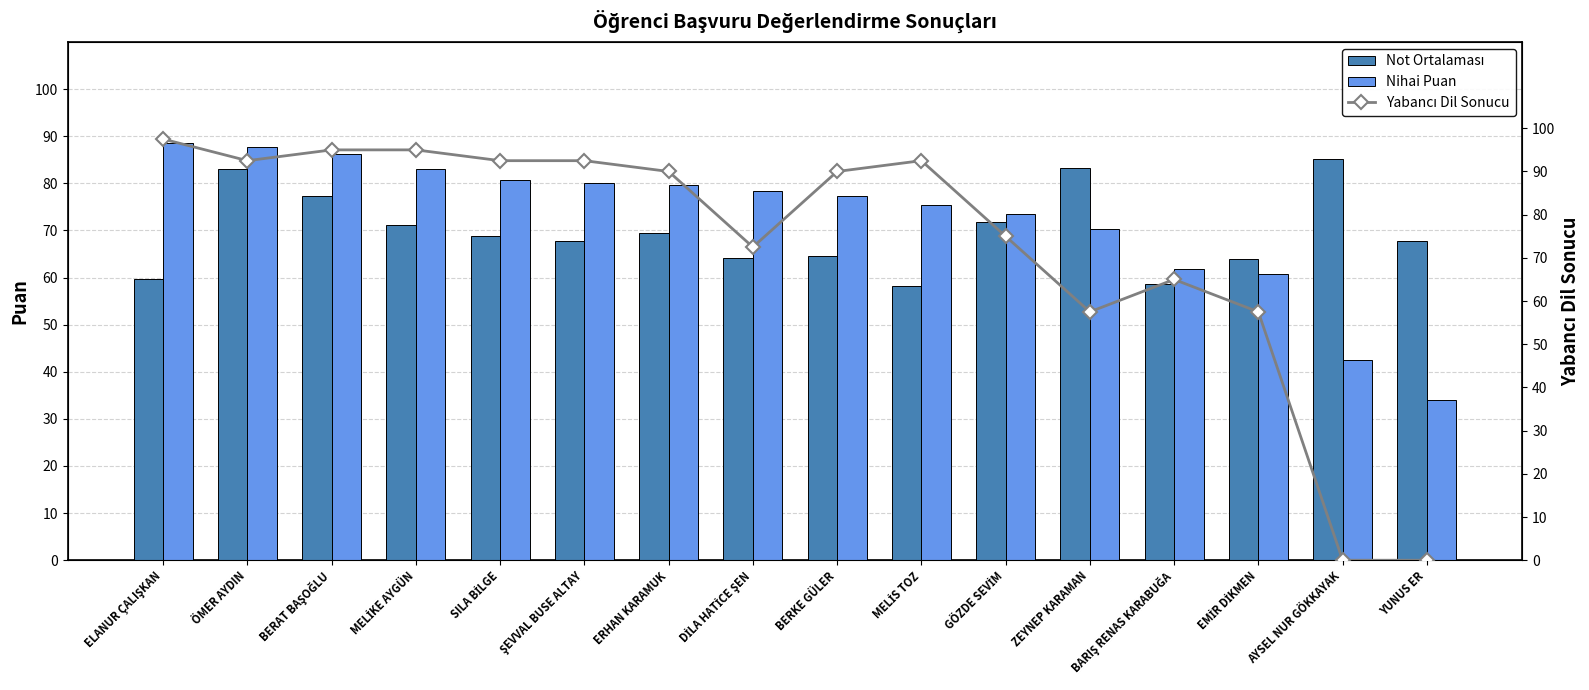

Reading right to left, what are all the values shown in this chart?

Not Ortalaması: 67.8	85.1	63.8	58.7	83.2	71.8	58.2	64.5	64.1	69.4	67.8	68.7	71.1	77.4	83.0	59.6
Nihai Puan: 33.9	42.5	60.7	61.9	70.3	73.4	75.4	77.3	78.3	79.7	80.2	80.6	83.0	86.2	87.7	88.6
Yabancı Dil Sonucu: 0.0	0.0	57.5	65.0	57.5	75.0	92.5	90.0	72.5	90.0	92.5	92.5	95.0	95.0	92.5	97.5